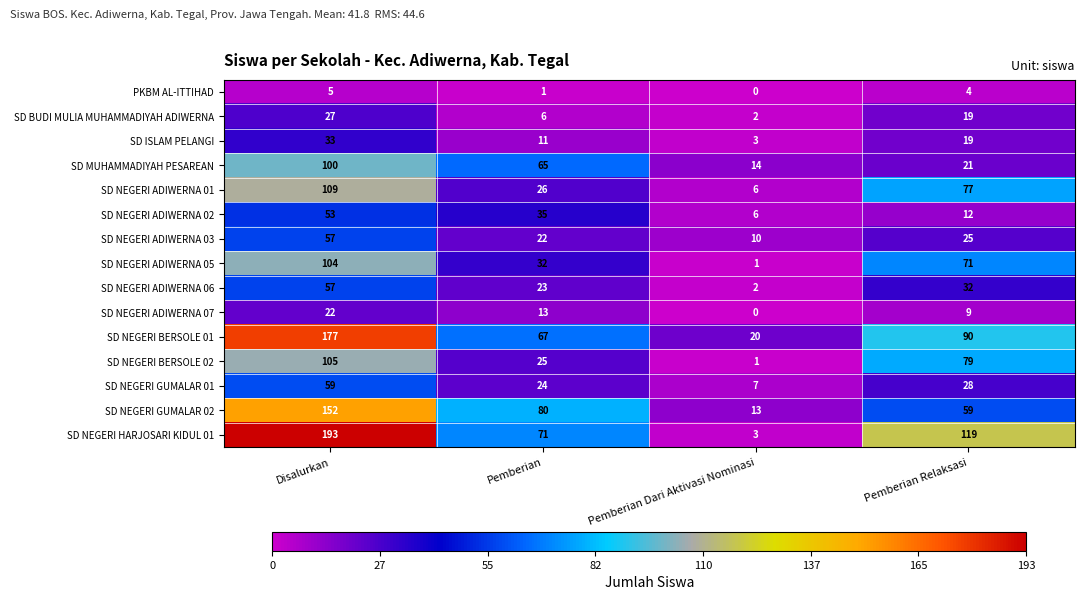

How many SD ISLAM PELANGI values are between 11 and 33?

3